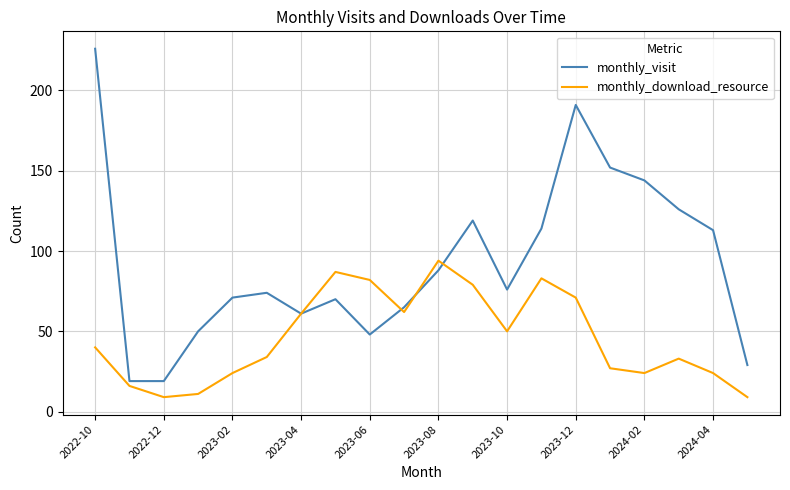

What is the smallest value displayed?

9